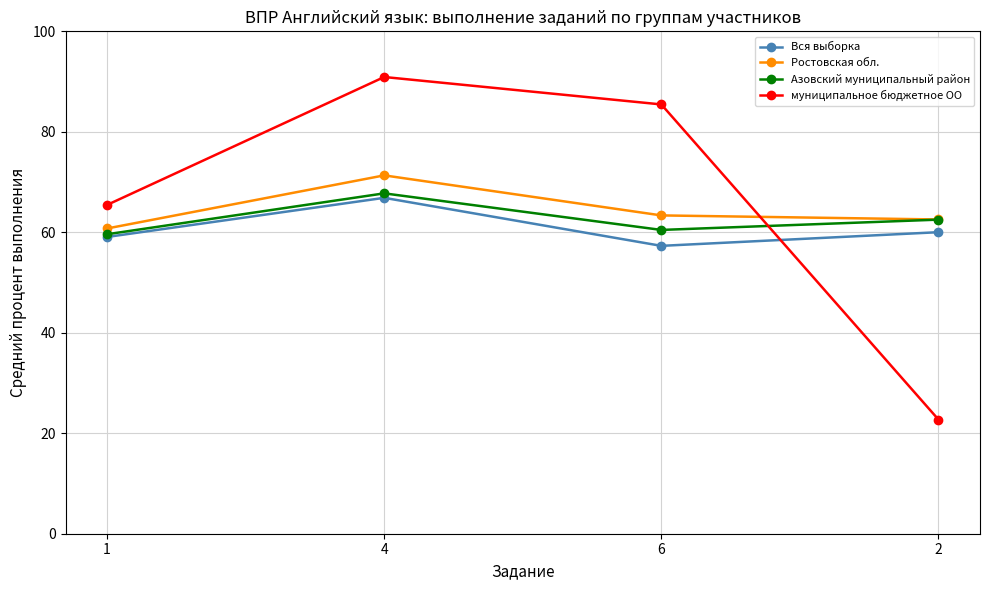

In муниципальное бюджетное ОО, how many points are higher than both neighbors (excluding endpoints)?

1